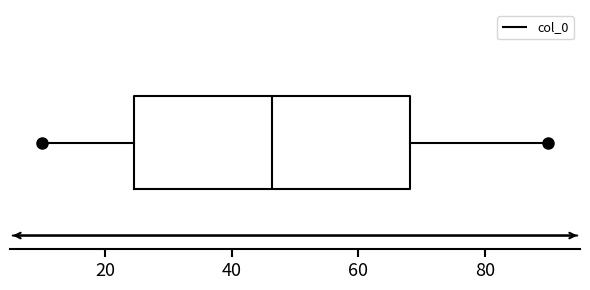

Read this box plot against the x-axis: the position of the median line, the range covered by the box, and the ends of both whiskers. The values are not printed on the chart, so give them approximately, as read against the axis.

median 46, box 24 to 68, whiskers 10 to 90